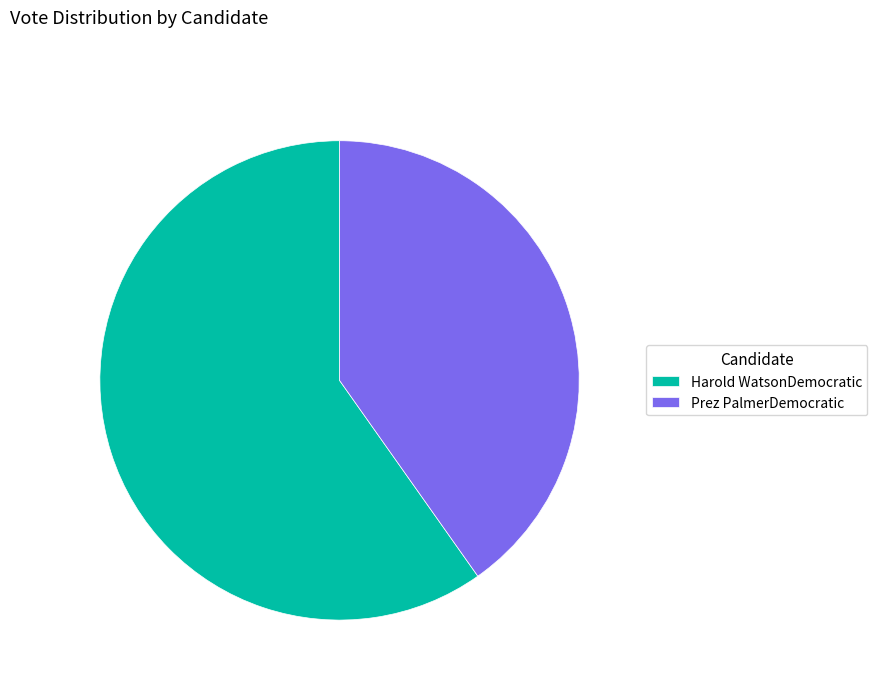

Rank the categories by value from lowest to highest.

Prez PalmerDemocratic, Harold WatsonDemocratic